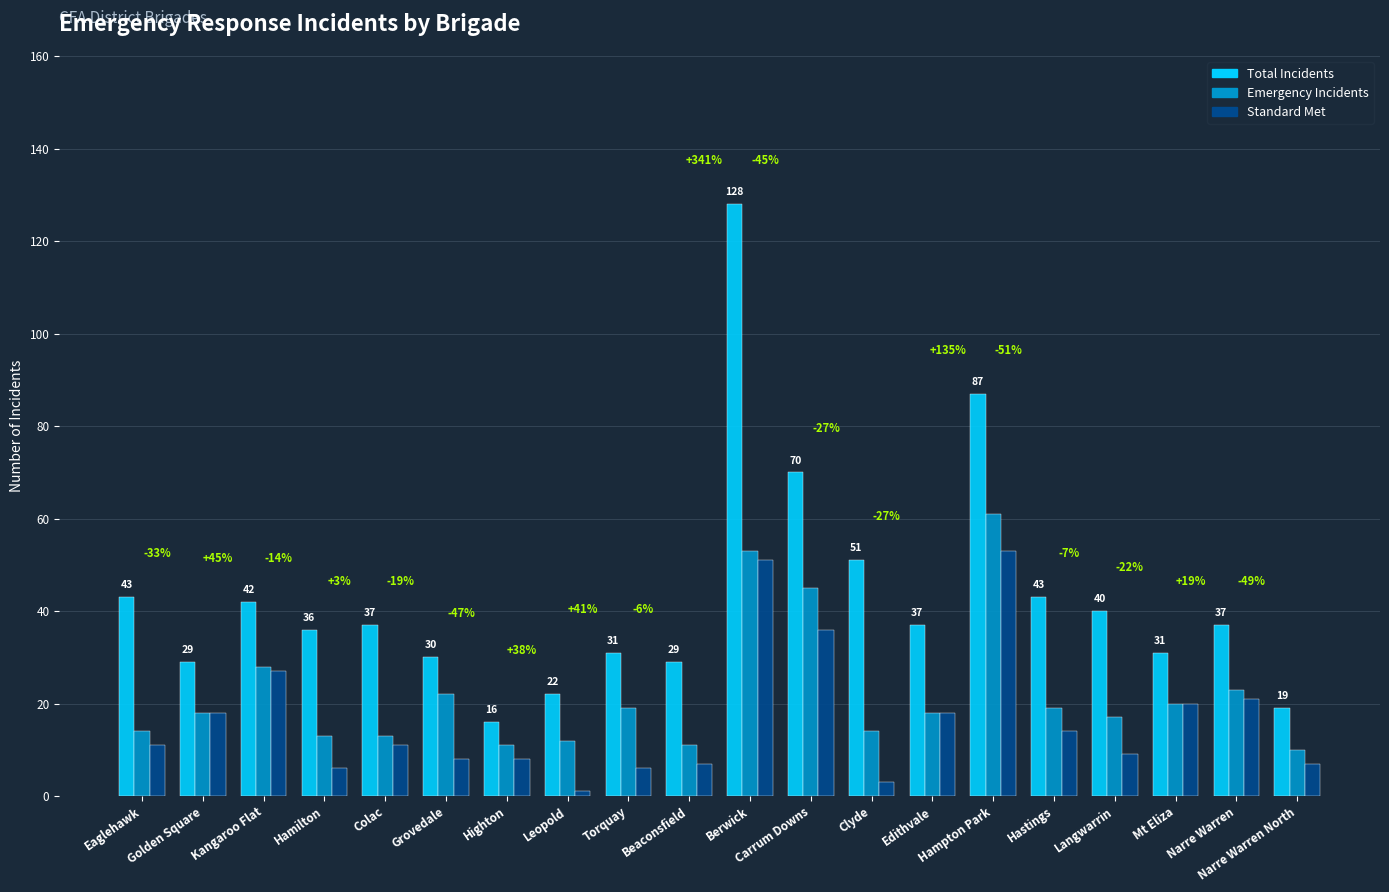

What is the maximum value shown in the chart?

128